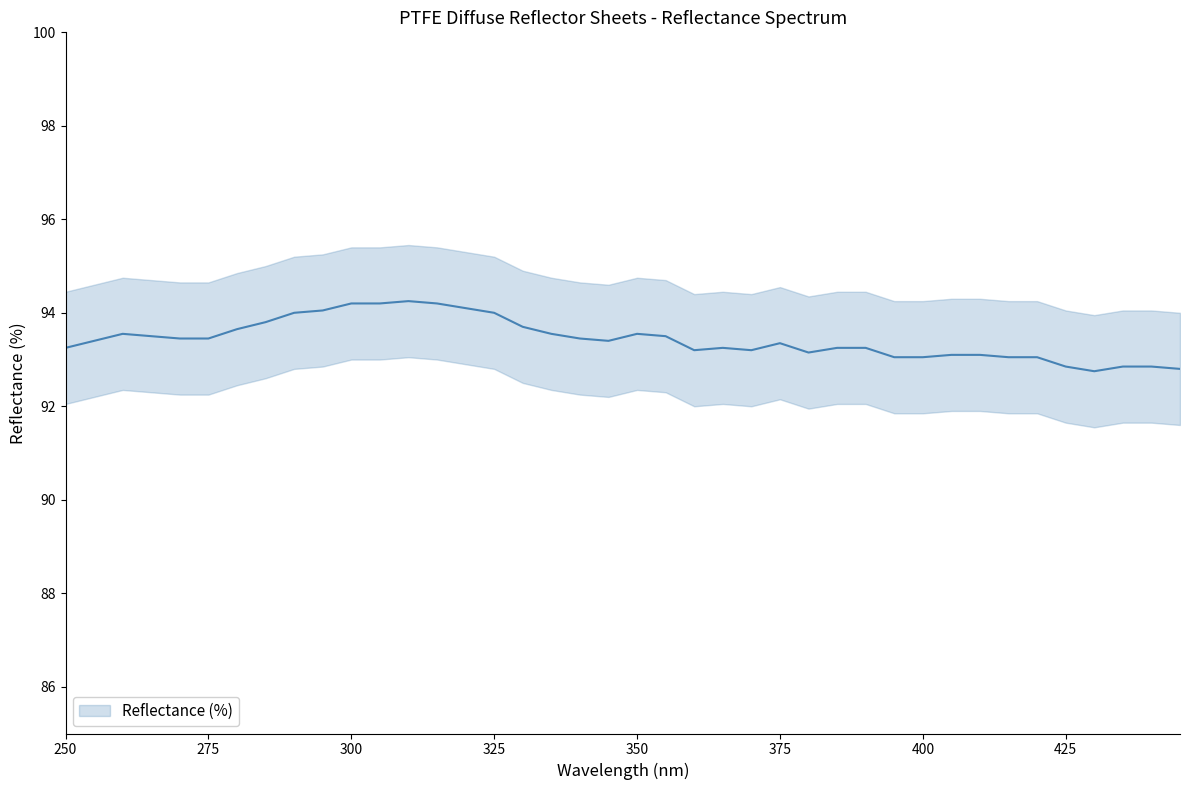

List the labels in order of value, smallest first.

430, 445, 425, 435, 440, 395, 400, 415, 420, 405, 410, 380, 360, 370, 250, 365, 385, 390, 375, 255, 345, 270, 275, 340, 265, 355, 260, 335, 350, 280, 330, 285, 290, 325, 295, 320, 300, 305, 315, 310